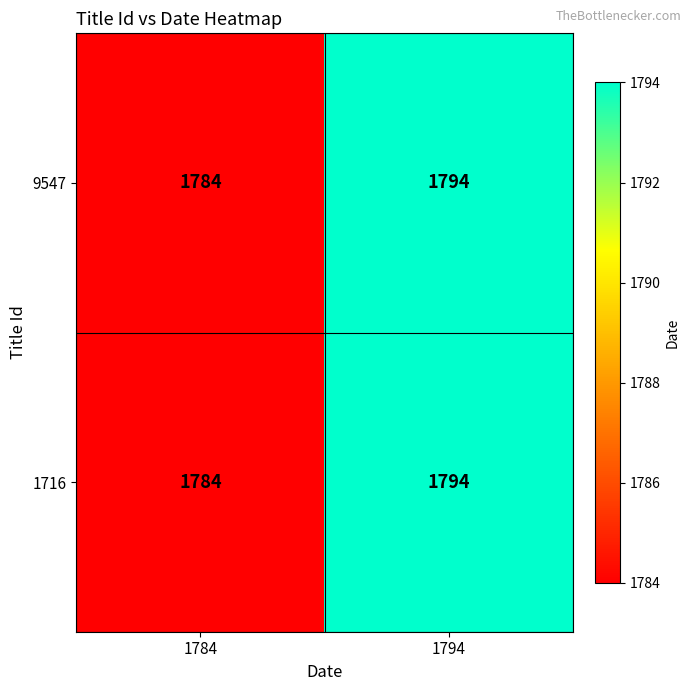

At how many categories does at least one series exceed 1791?

1